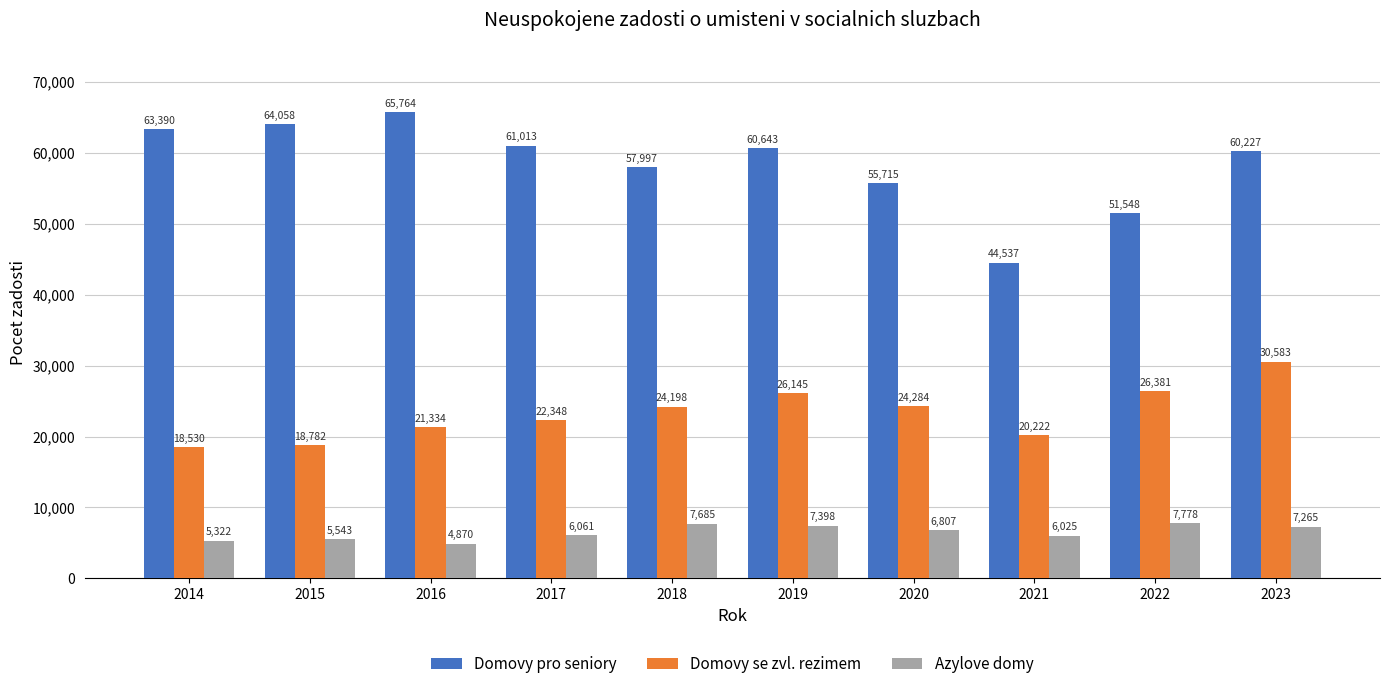

What is the value of the Azylove domy bar at the 1st from the left?

5322